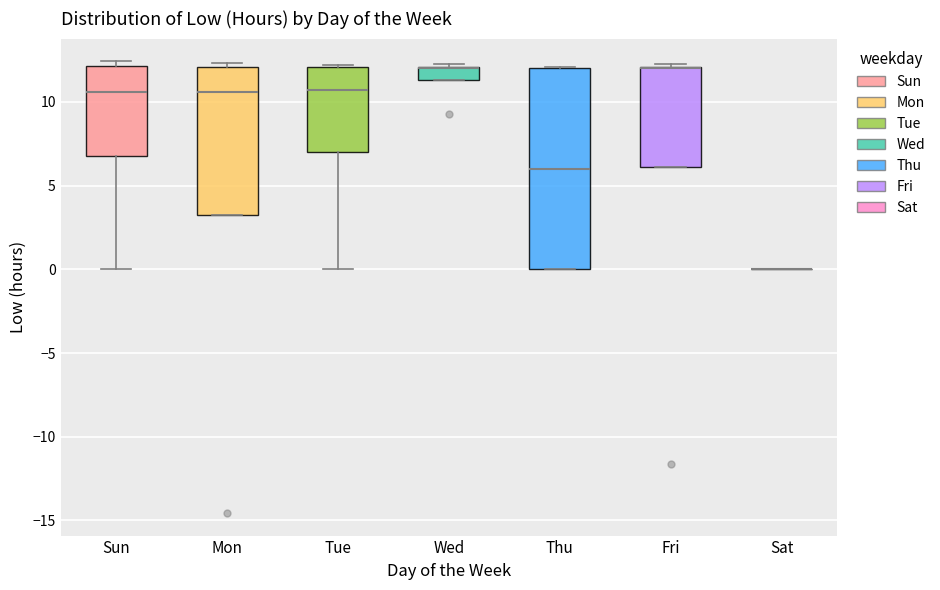

Reading left to right, transcribe this box plot: for each box, give where its median line is, the range the box spans, and where its two whiskers end, as read against the y-axis. The values are not printed on the chart, so give them approximately, as read against the axis.

Sun: median 10.5, box 7.0 to 12.0, whiskers 0.0 to 12.5
Mon: median 10.5, box 3.0 to 12.0, whiskers 3.0 to 12.5
Tue: median 10.5, box 7.0 to 12.0, whiskers 0.0 to 12.0
Wed: median 12.0 (drawn on the box's upper edge), box 11.5 to 12.0, whiskers 11.5 to 12.5
Thu: median 6.0, box 0.0 to 12.0, whiskers 0.0 to 12.0
Fri: median 12.0 (drawn on the box's upper edge), box 6.0 to 12.0, whiskers 6.0 to 12.5
Sat: box collapsed to a line at 0.0, whiskers 0.0 to 0.0